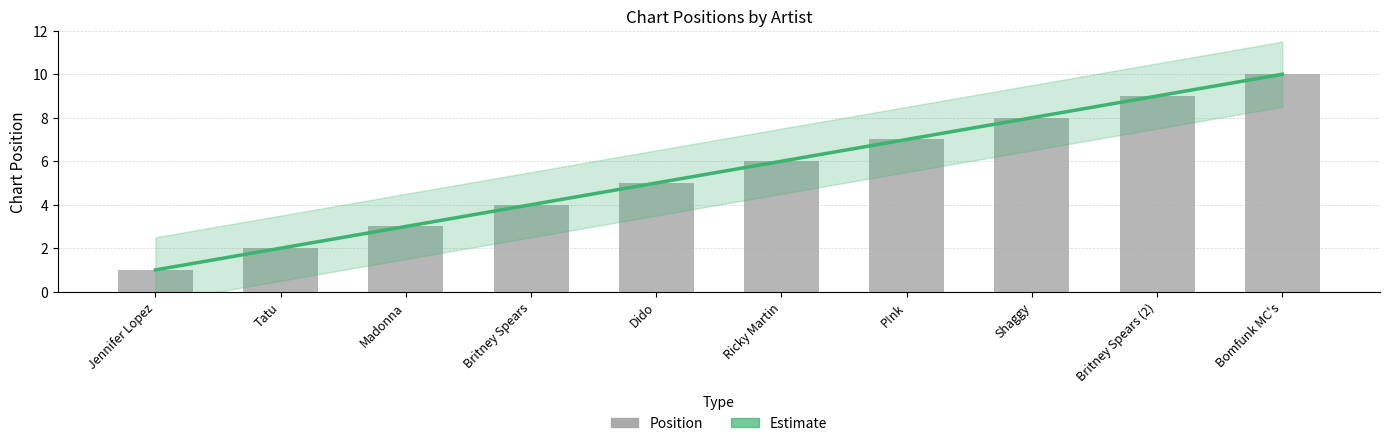

Rank the categories by value from highest to lowest.

Bomfunk MC's, Britney Spears (2), Shaggy, P!nk, Ricky Martin, Dido, Britney Spears, Madonna, Tatu, Jennifer Lopez